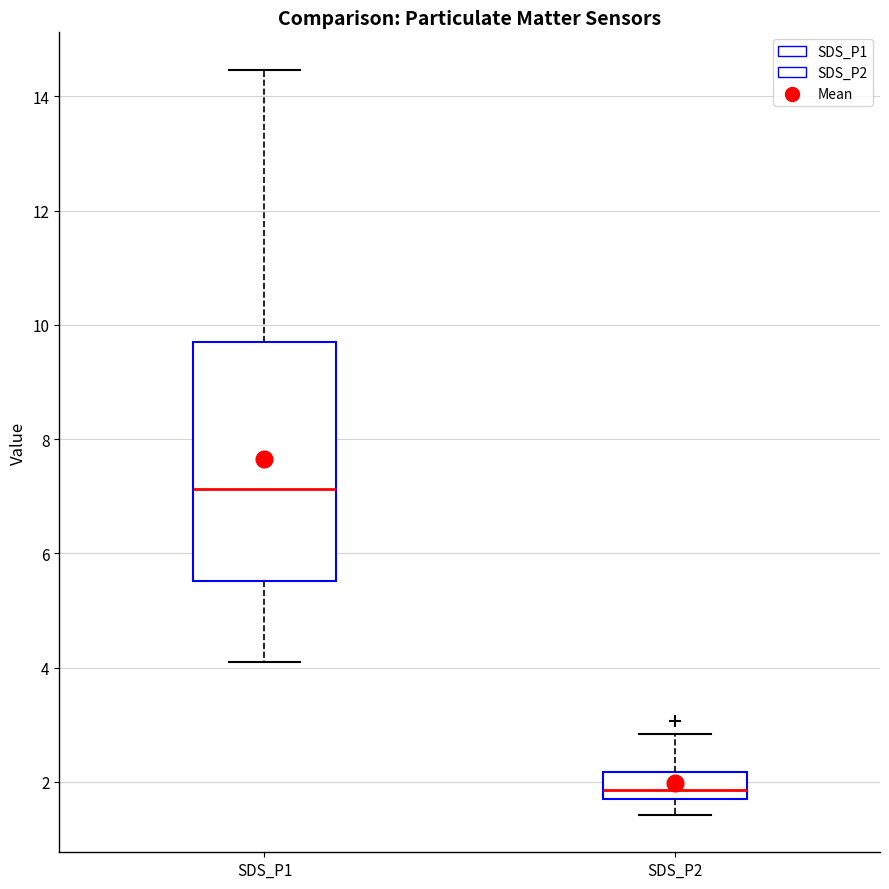

Where is the upper edge of the box for SDS_P2 on the y-axis? The values are not printed on the chart, so give them approximately, as read against the axis.

2.2